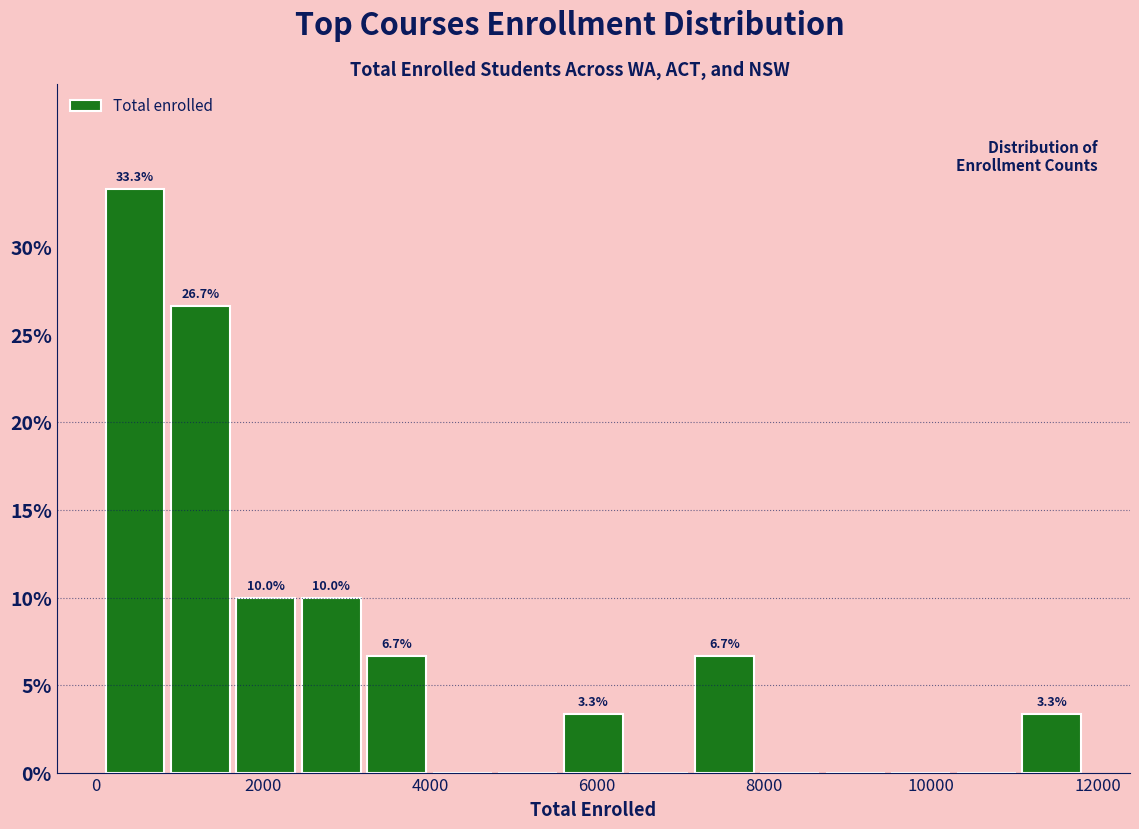

Around what value on the x-axis is the tallest bar? Give the approximate position of its centre, as read against the axis.

400